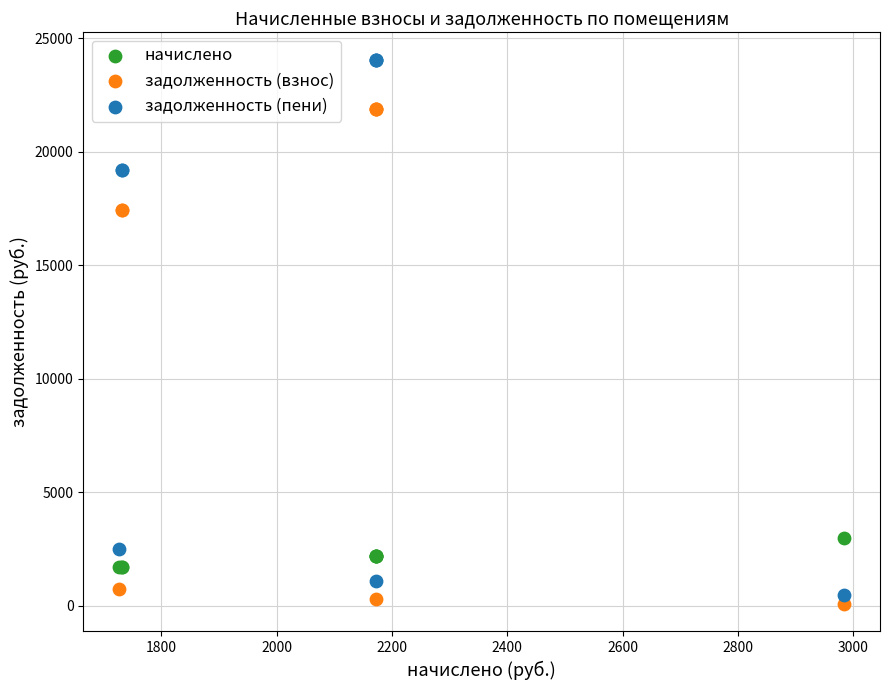

Which series has the widest spread of Y values?

задолженность (пени)